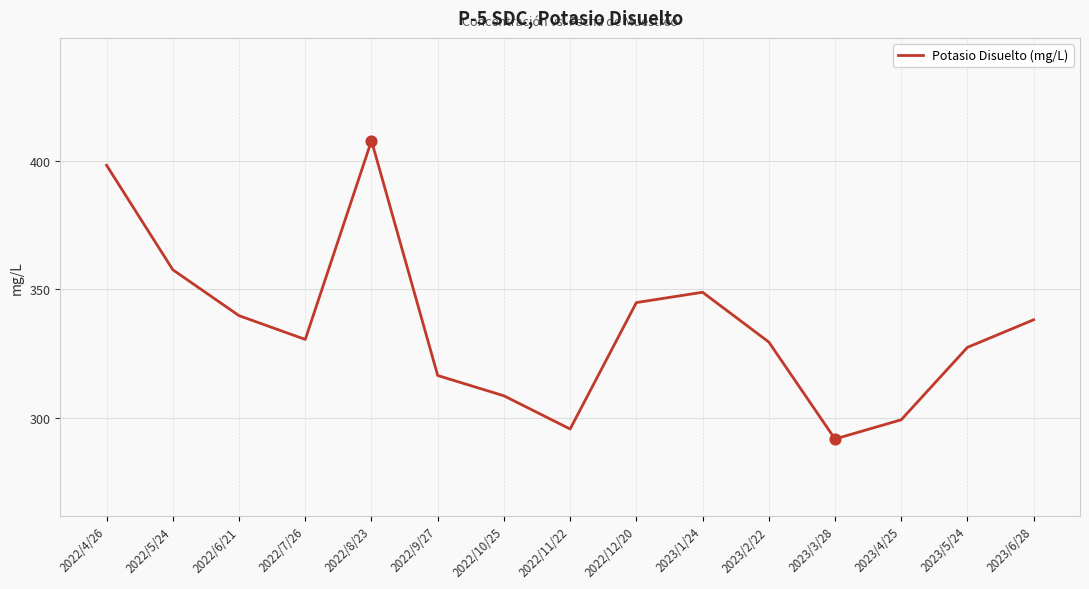

Between 2022/11/22 and 2023/5/24, which is larger?

2023/5/24